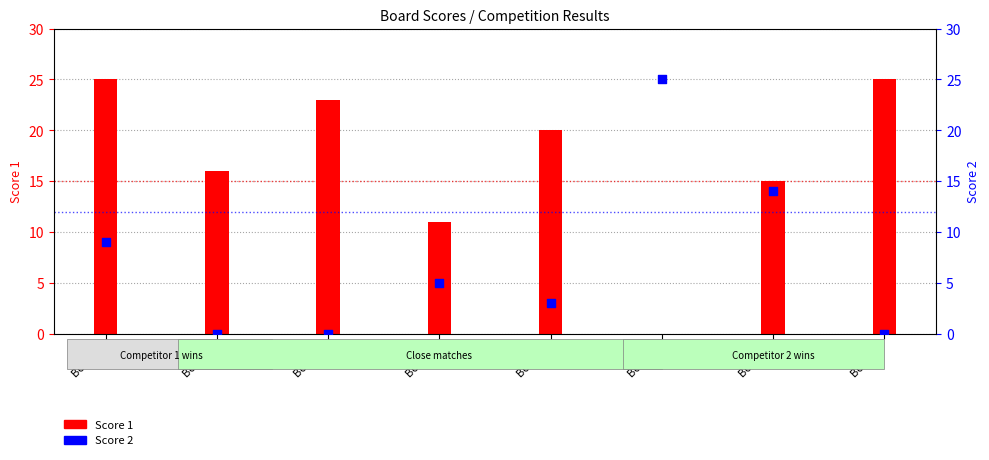

Which series contains the highest Y value?

Score 1